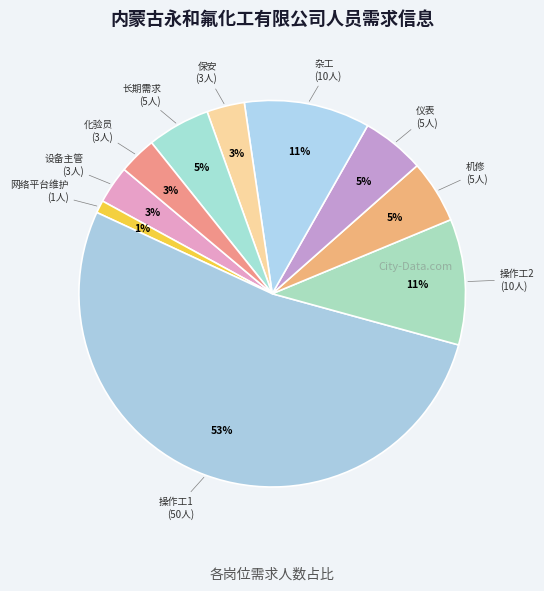

How many segments does this pie chart have?

10